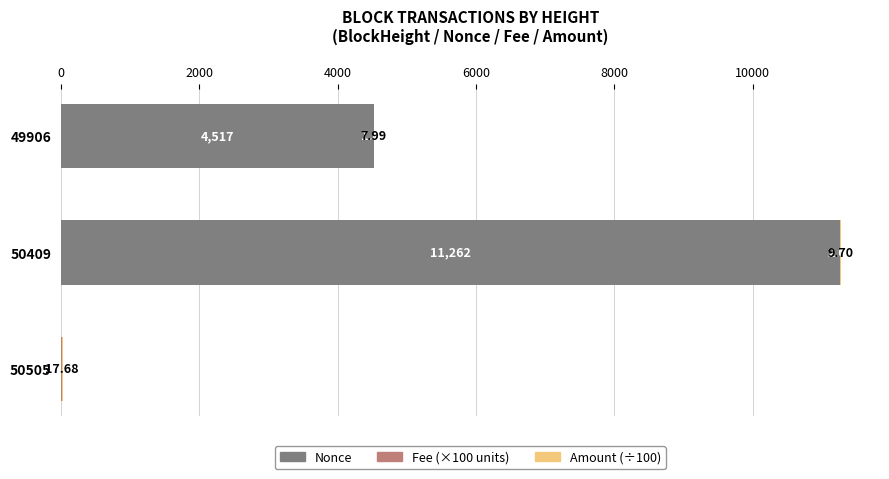

Count the number of categories in the chart.

3